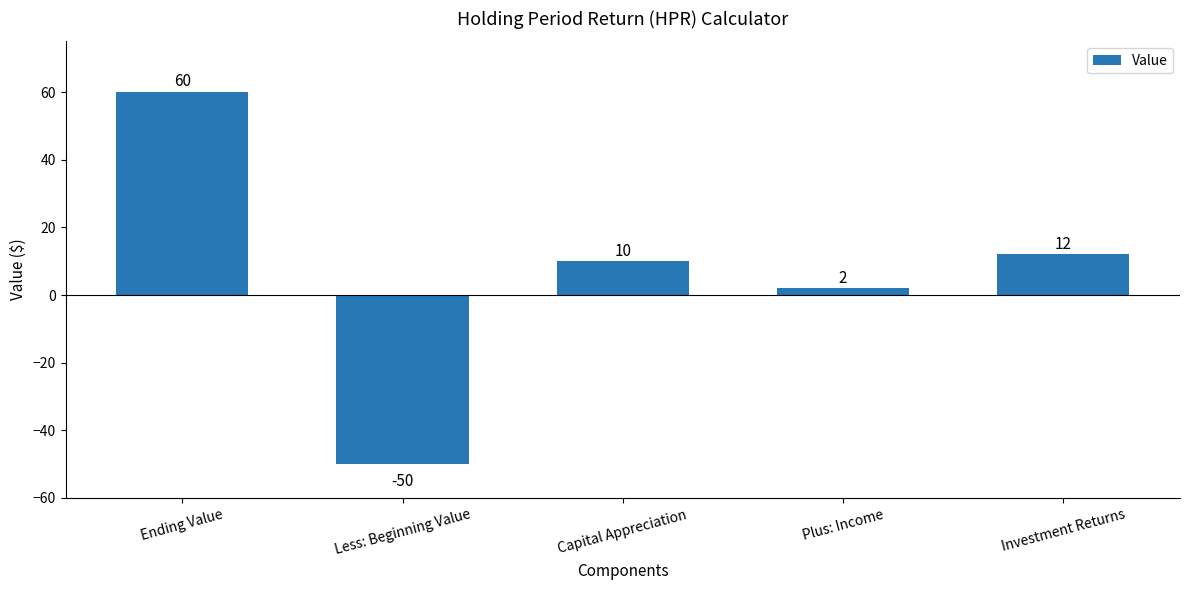

What is the average value?

7